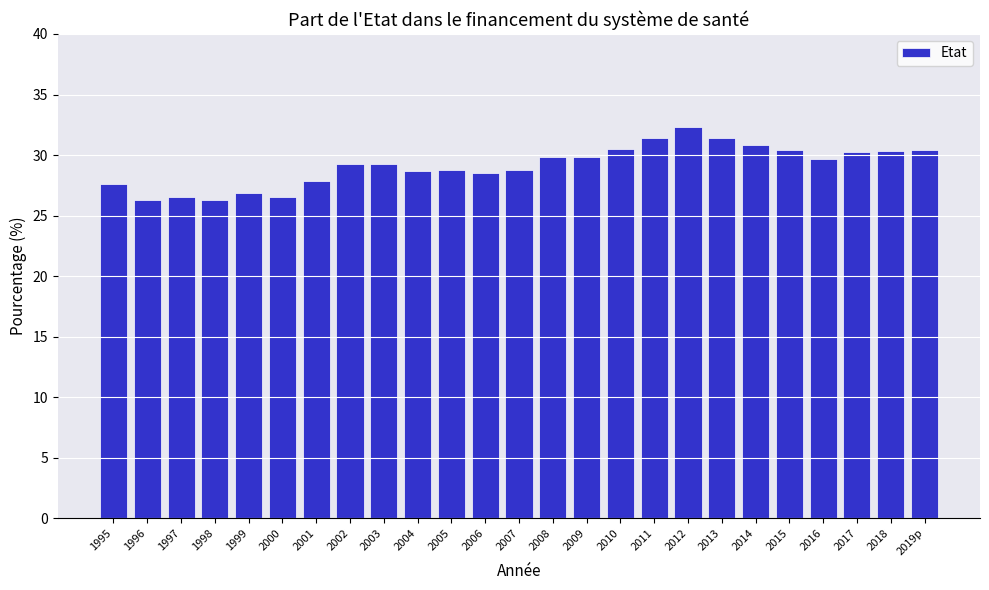

What is the approximate value at 2009?

29.9